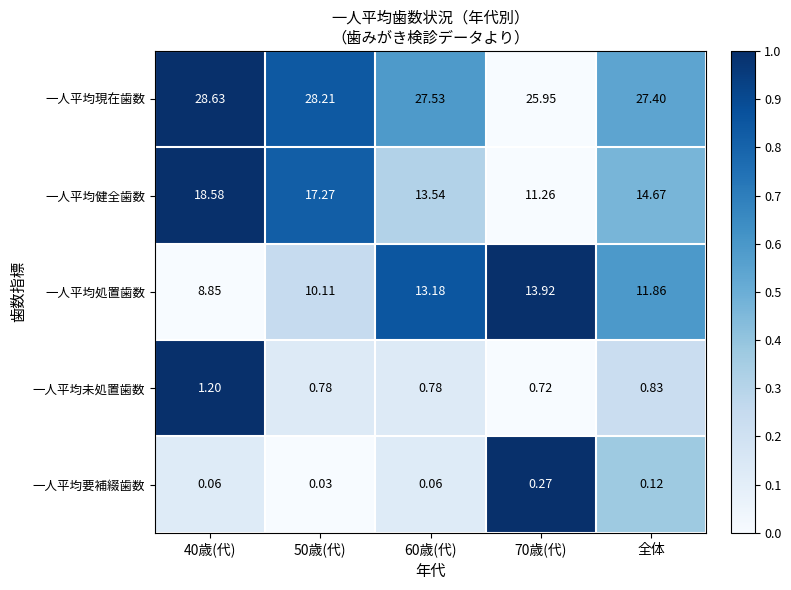

How many series are shown in this chart?

5